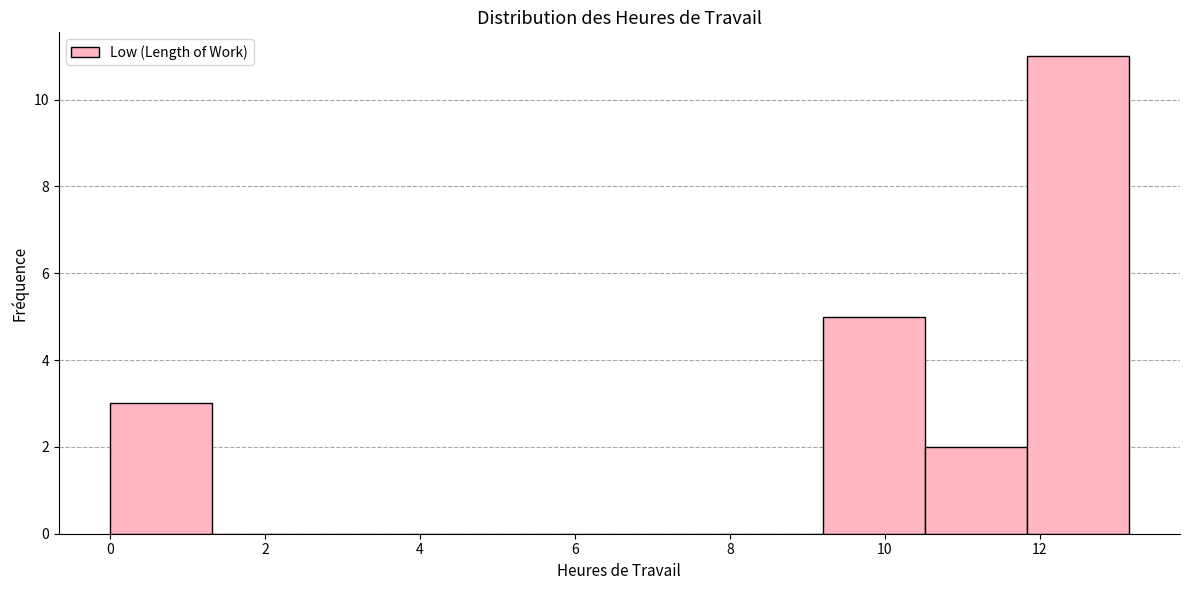

Reading left to right, transcribe this chart: for each bar, give the range it covers on the x-axis and its height. Neither the bar edges nor the heights are printed on the chart, so give them approximately, as read against the axes.

0.0 to 1.4: 3
1.4 to 2.6: 0
2.6 to 4.0: 0
4.0 to 5.2: 0
5.2 to 6.6: 0
6.6 to 7.8: 0
7.8 to 9.2: 0
9.2 to 10.6: 5
10.6 to 11.8: 2
11.8 to 13.2: 11